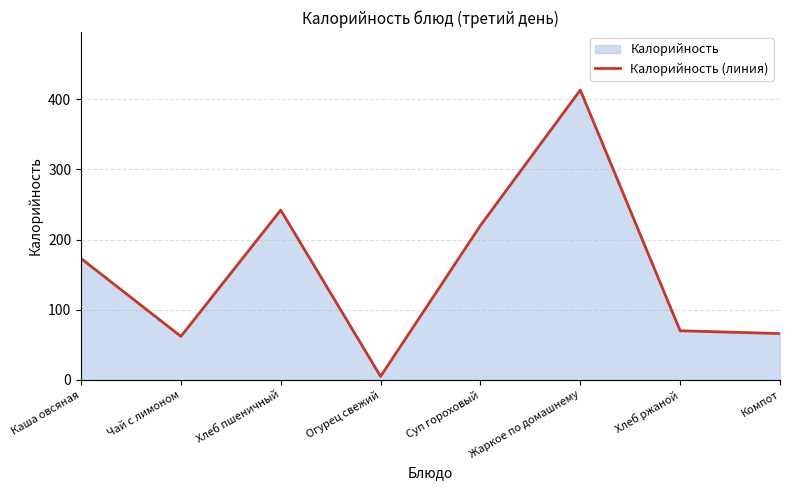

What position from the right is Огурец свежий?

5